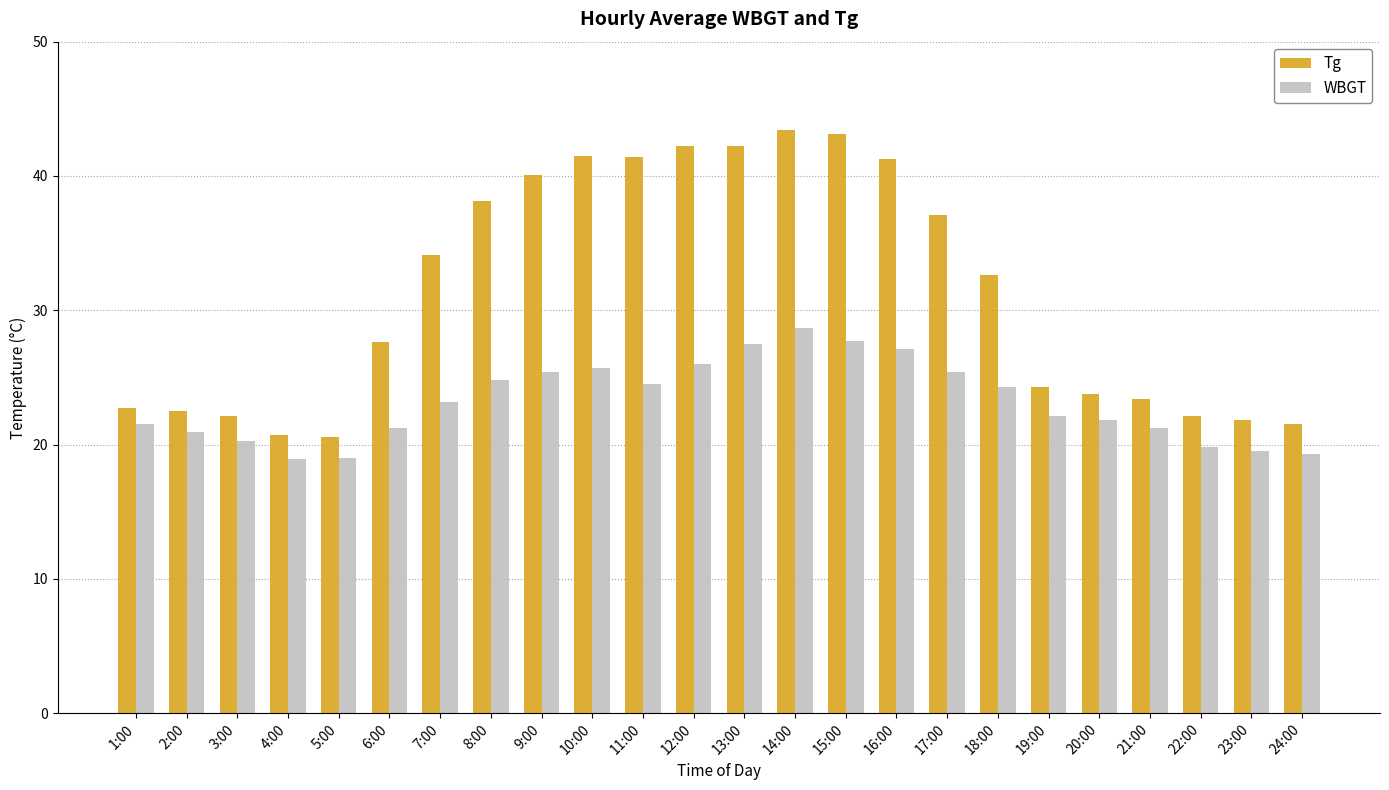

What is the greatest value displayed?

43.4